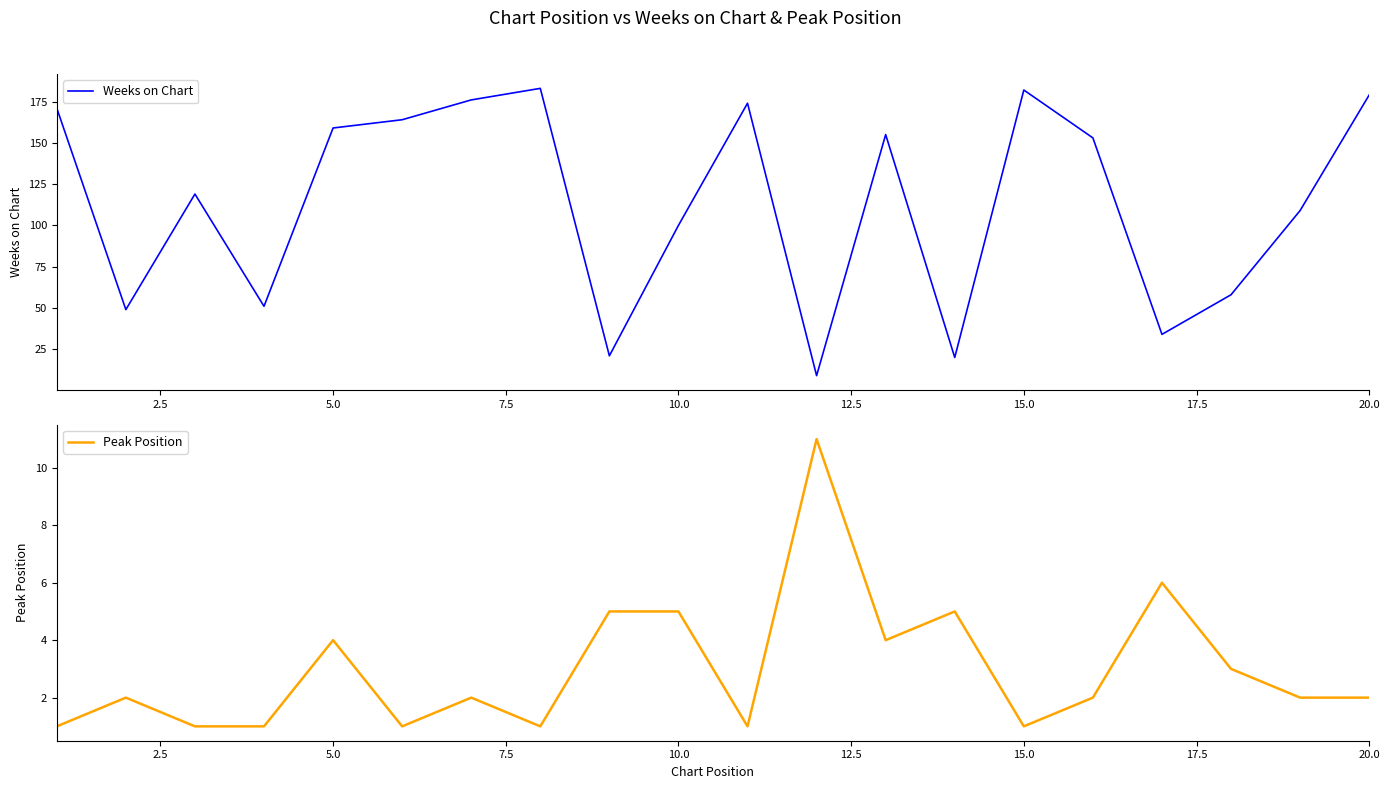

What is the minimum value shown in the chart?

1